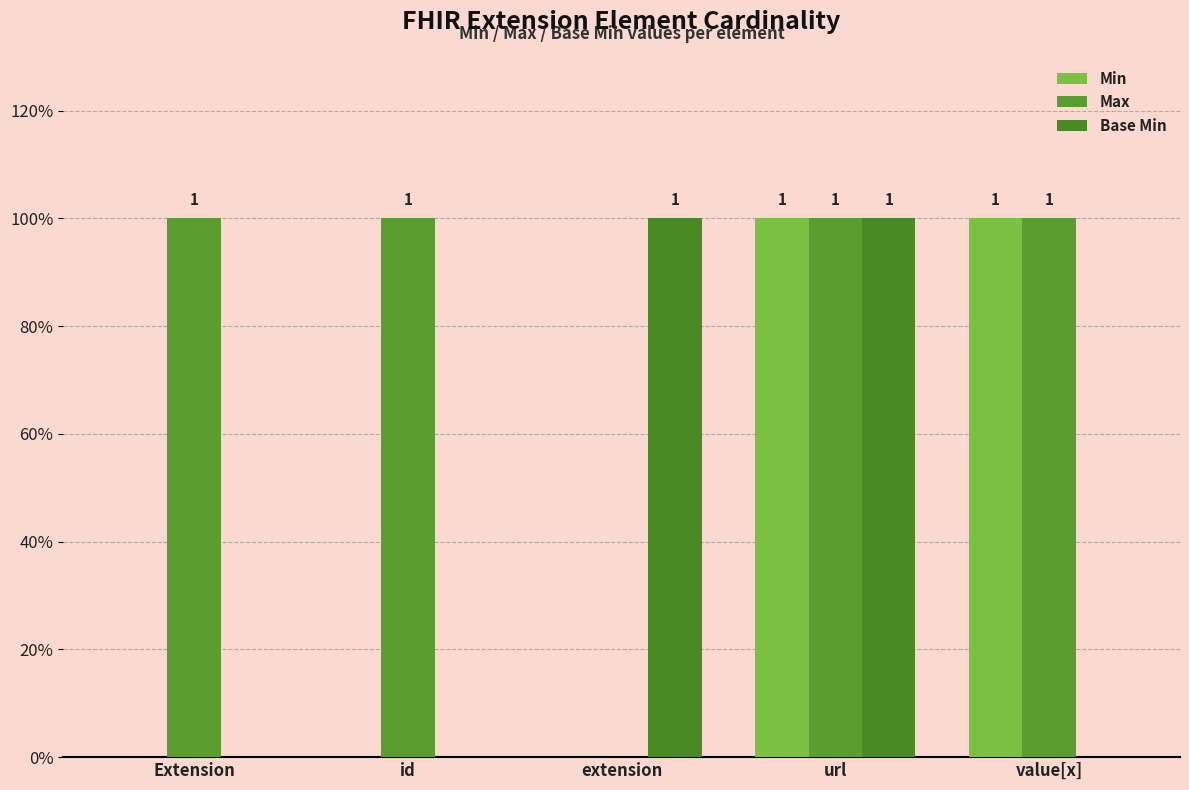

What position from the left is value[x]?

5